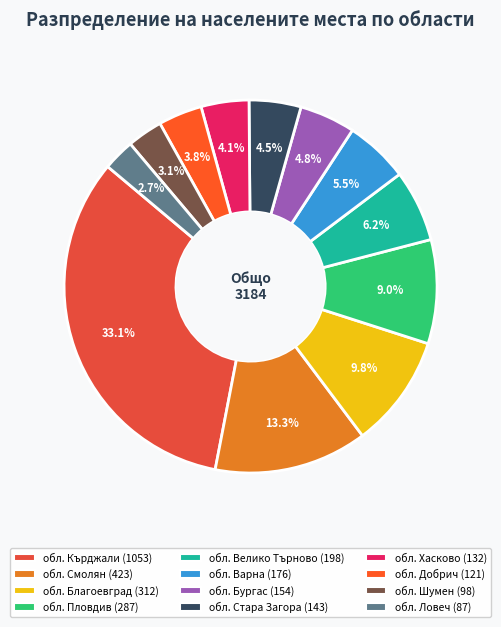

Rank the categories by value from highest to lowest.

обл. Кърджали, обл. Смолян, обл. Благоевград, обл. Пловдив, обл. Велико Търново, обл. Варна, обл. Бургас, обл. Стара Загора, обл. Хасково, обл. Добрич, обл. Шумен, обл. Ловеч